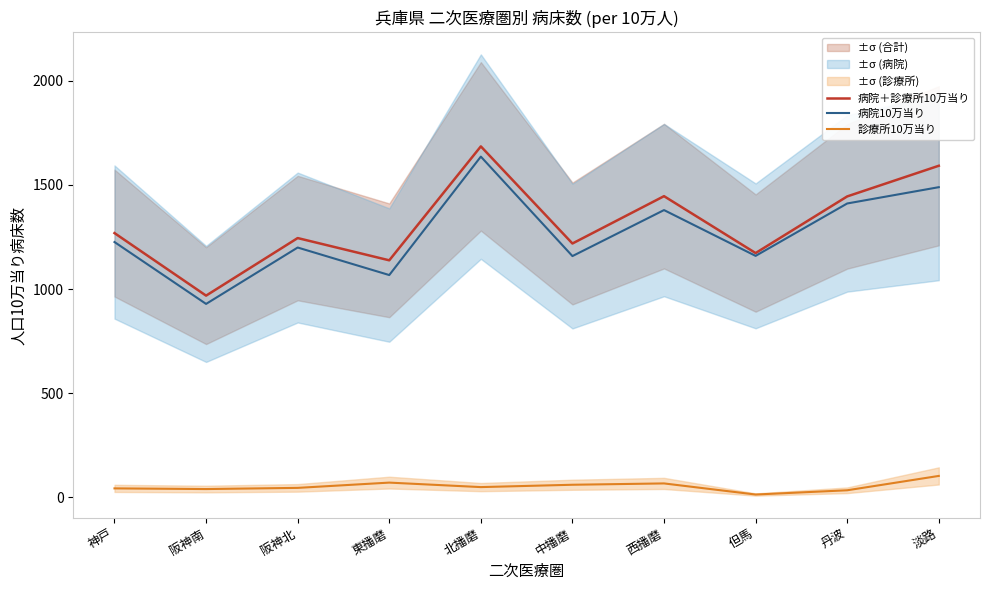

What is the sum of the 病院10万当り values at 中播磨 and 阪神南?

2087.5